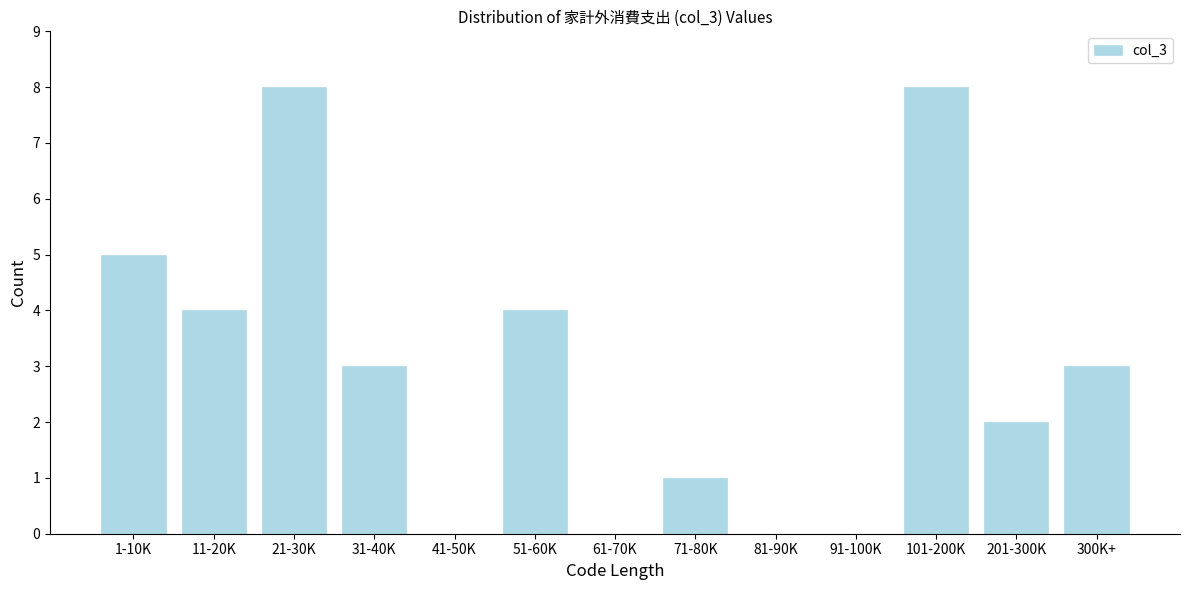

Reading left to right, transcribe all the data shown in this chart.

1-10K=5	11-20K=4	21-30K=8	31-40K=3	41-50K=0	51-60K=4	61-70K=0	71-80K=1	81-90K=0	91-100K=0	101-200K=8	201-300K=2	300K+=3